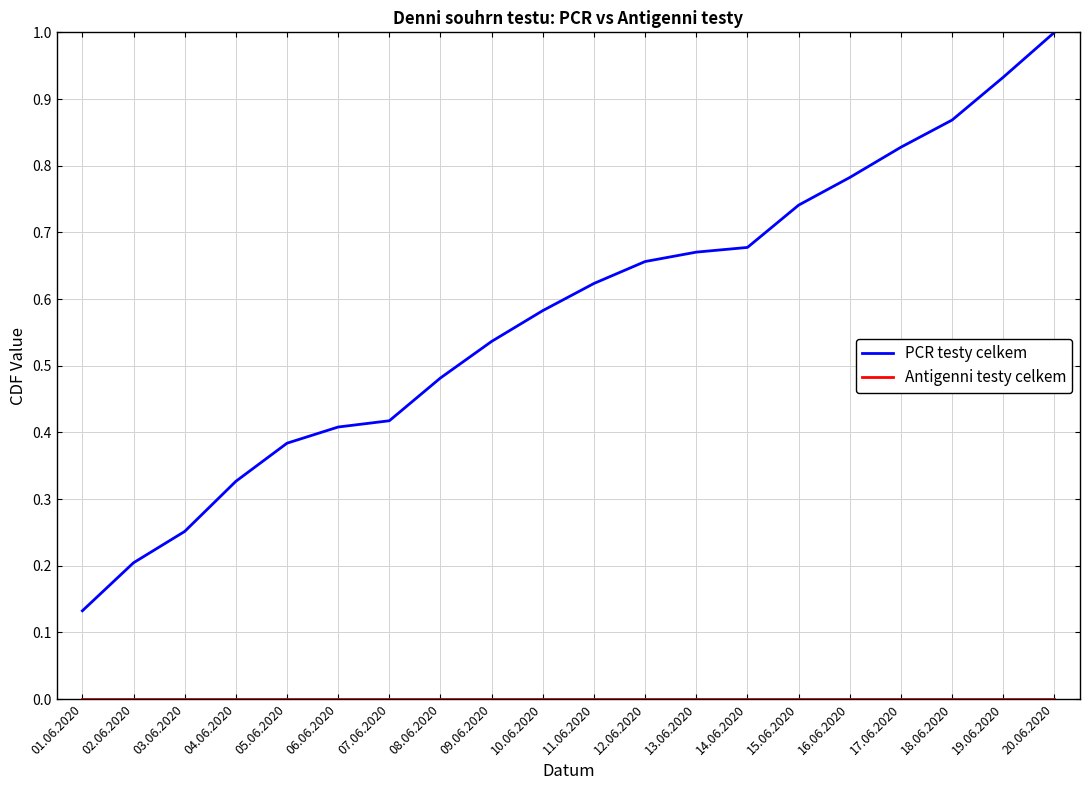

At which category is the sum across all series the highest?

20.06.2020